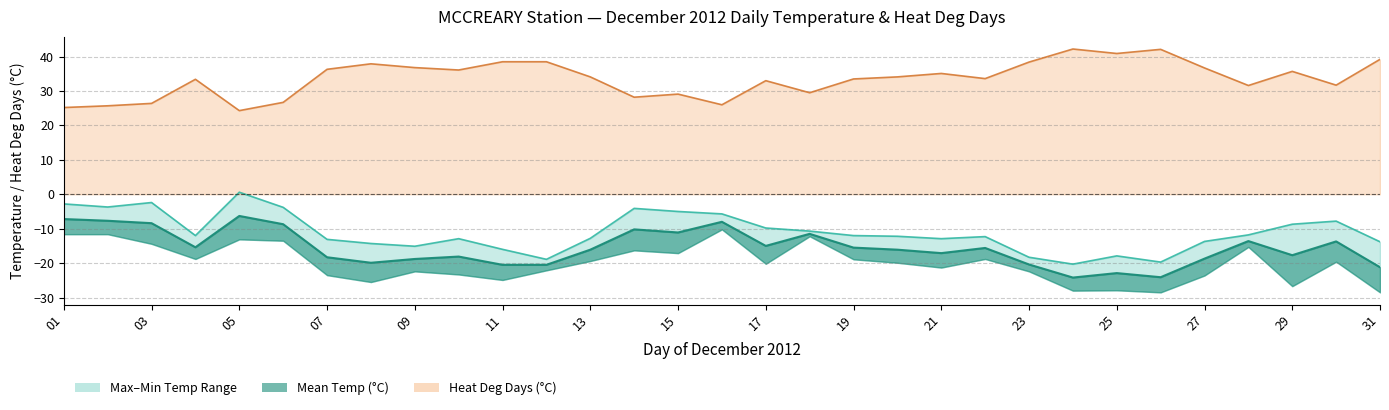

What is the maximum value for Heat Deg Days (°C)?

42.2